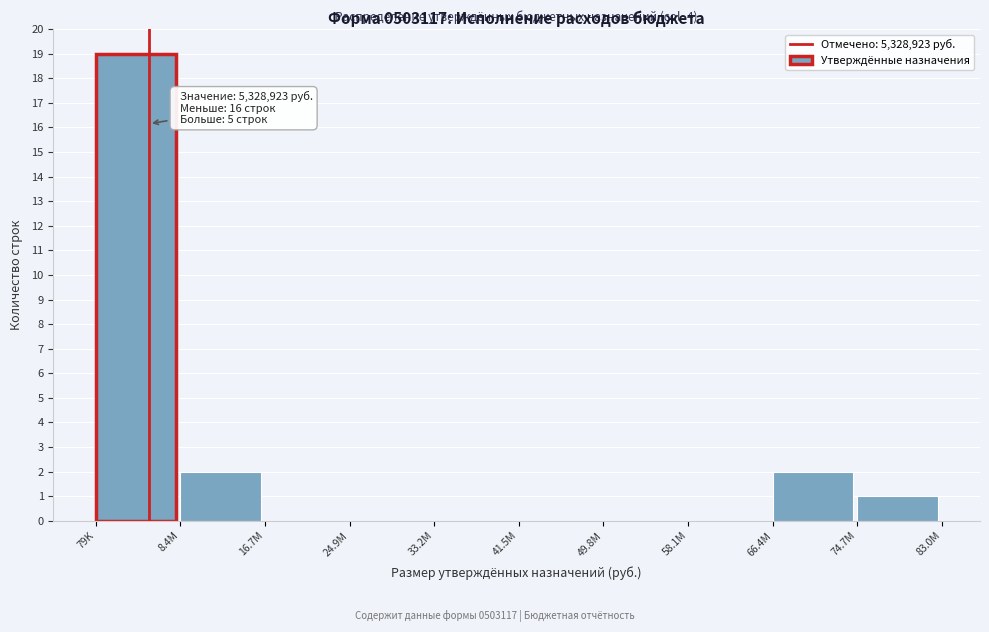

Reading left to right, extract all data points from this chart.

79K=19	8.4M=2	16.7M=0	24.9M=0	33.2M=0	41.5M=0	49.8M=0	58.1M=0	66.4M=2	74.7M=1